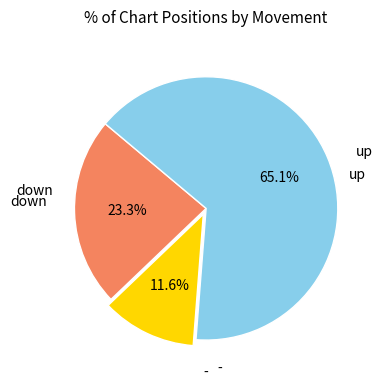

Does any single category account for the majority?

Yes